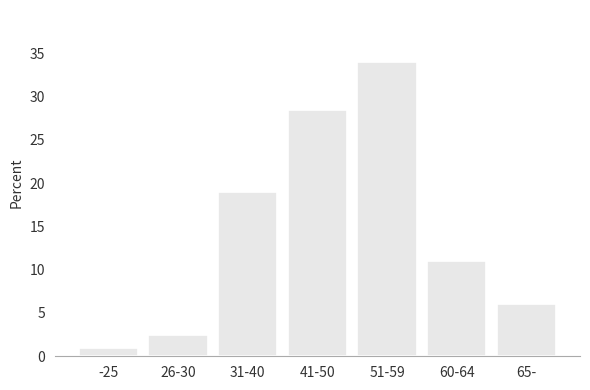

Reading right to left, transcribe all the data shown in this chart.

6.0	11.0	34.0	28.5	19.0	2.5	1.0